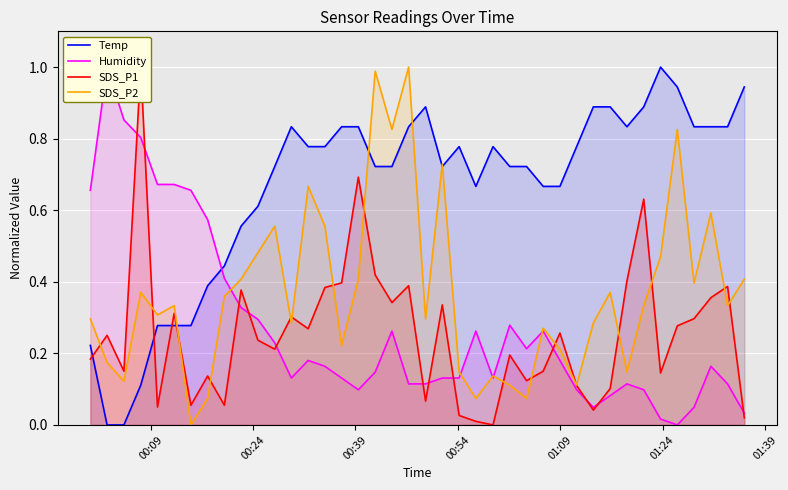

How many positive values does the Temp series have?

38